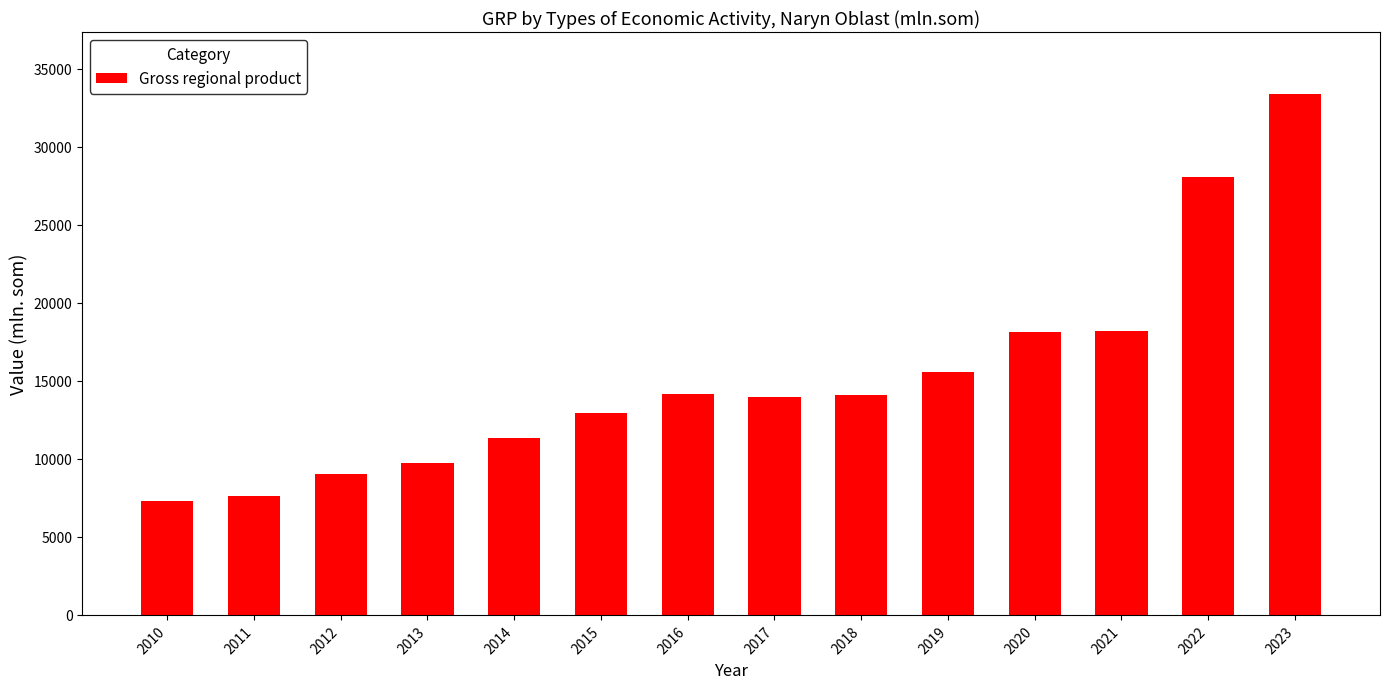

True or false: the data shows 22480.9 at 2016.

False